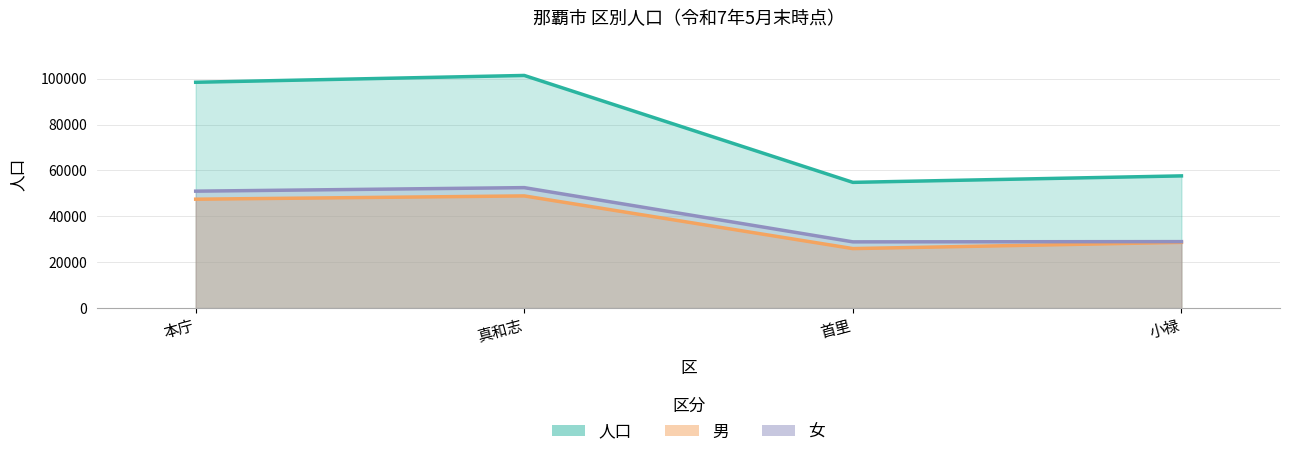

At which category is the sum across all series the highest?

真和志